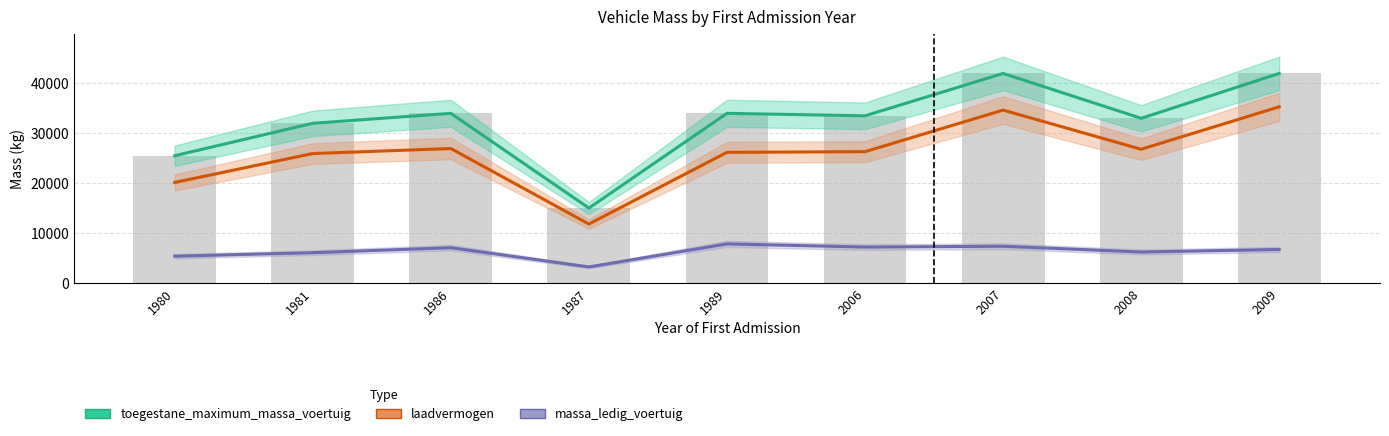

Read the laadvermogen value at 2006, to the nearest 100.

26300